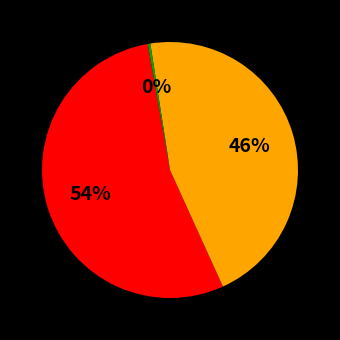

To the nearest percent, what is the average slice percentage?

33%